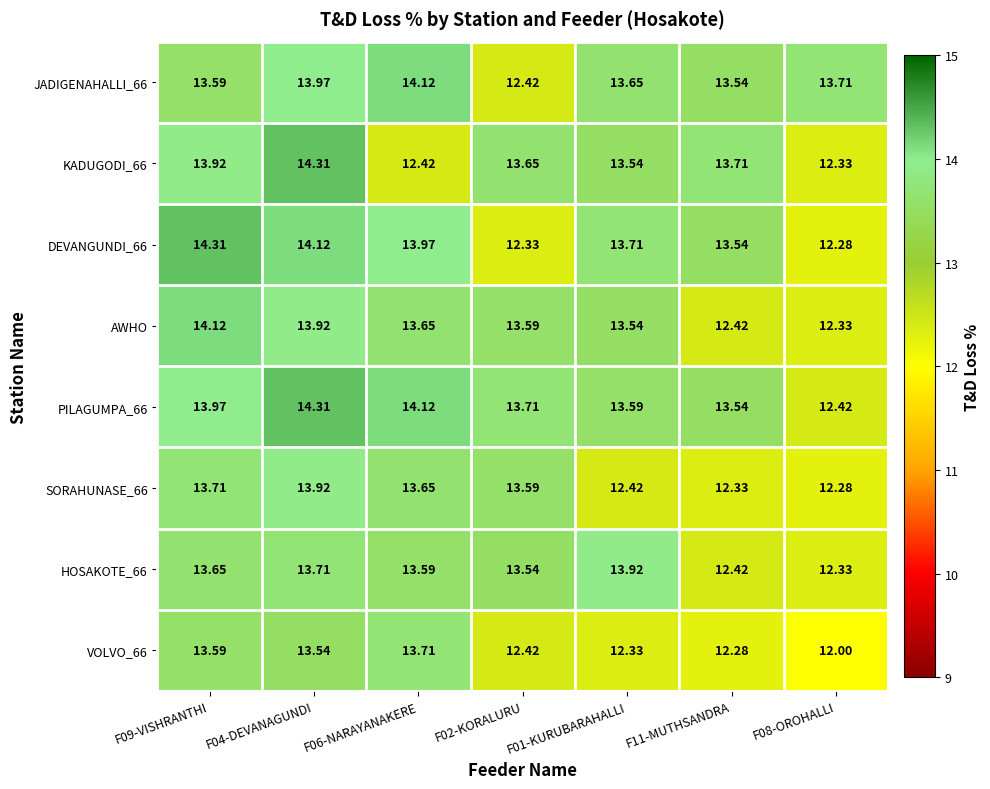

Count the number of categories in the chart.

7